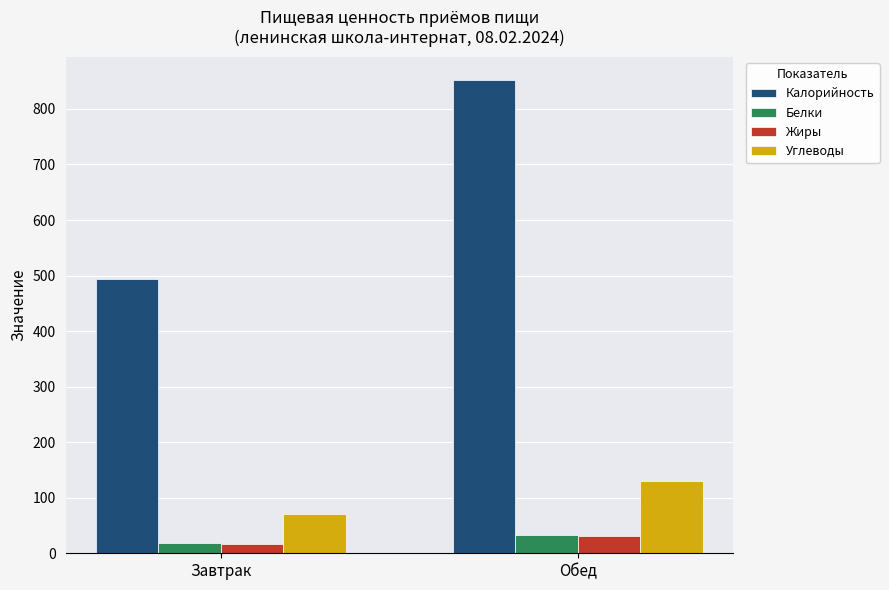

Does the chart contain any negative values?

No